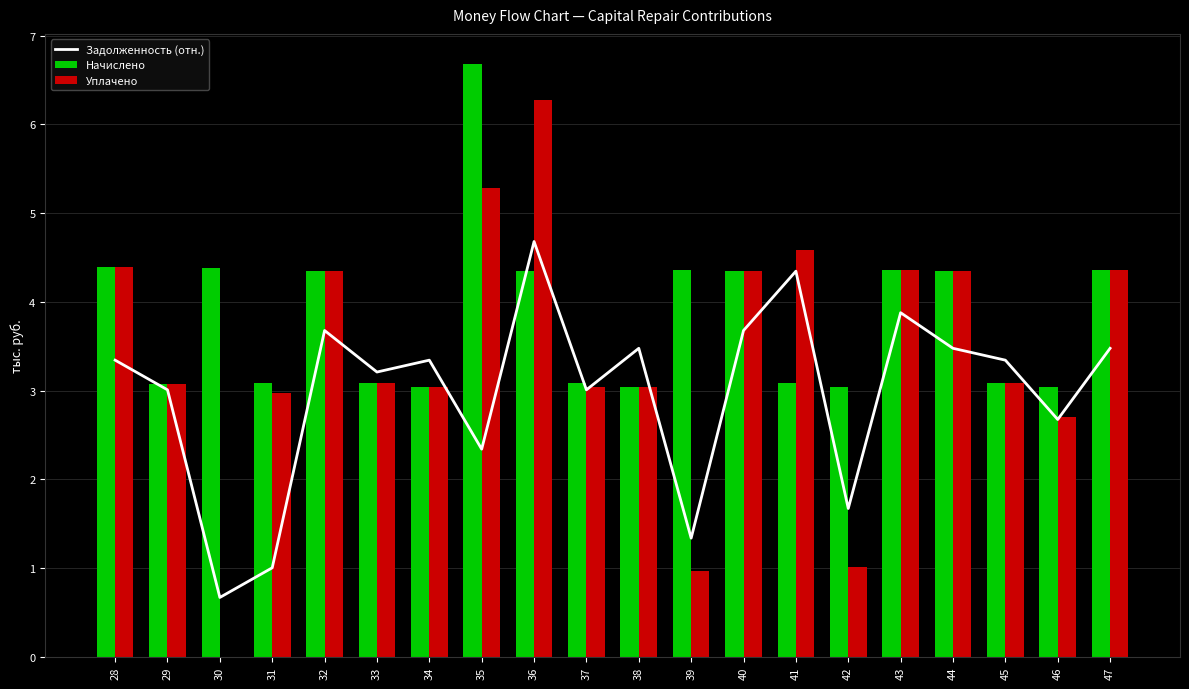

What is the difference between the Задолженность (отн.) values at 37 and 33?

0.2